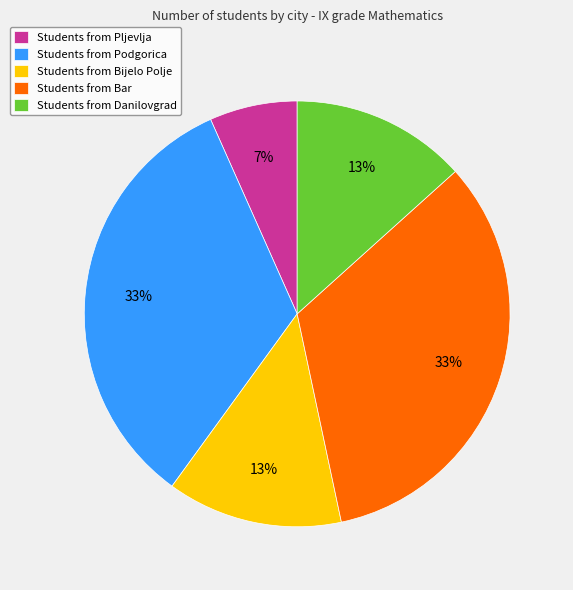

Combined, do Students from Bar and Students from Bijelo Polje account for over 50%?

No